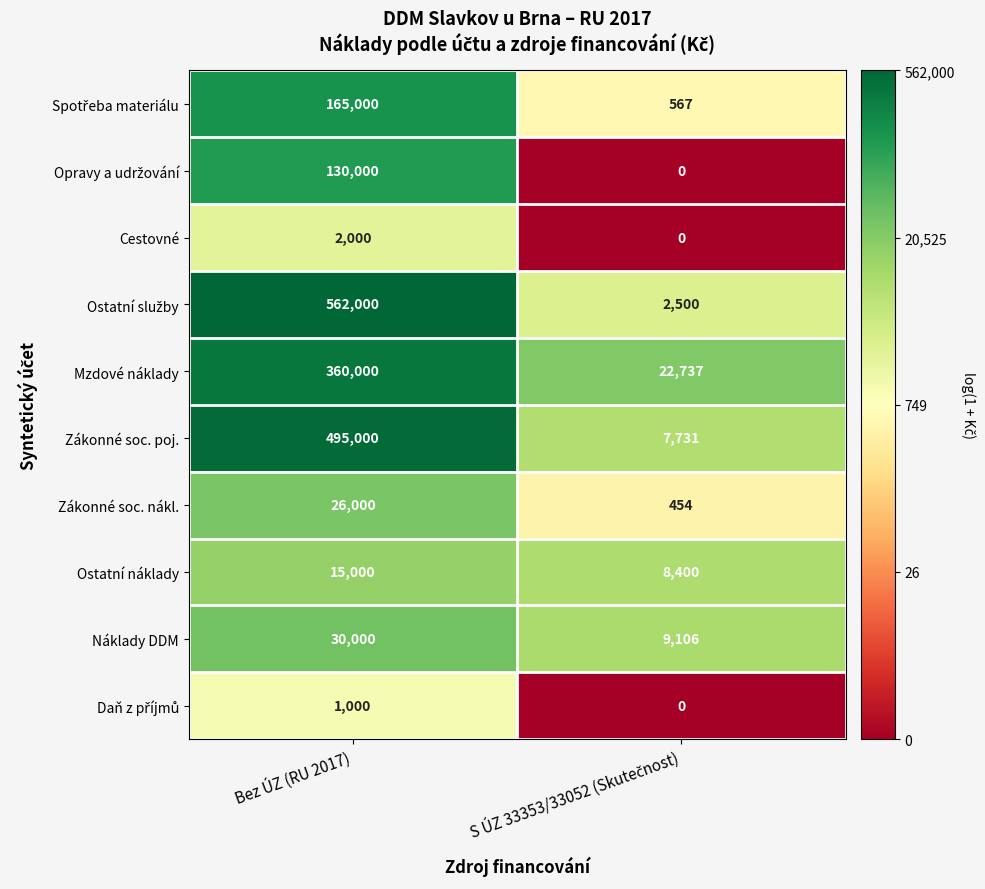

What is the difference between the maximum and minimum values in the Zákonné soc. poj. series?

487269